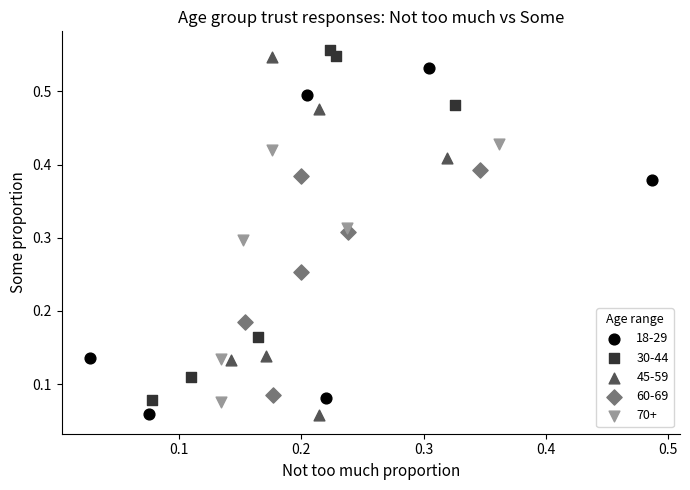

What are all the series names shown in the legend?

18-29, 30-44, 45-59, 60-69, 70+